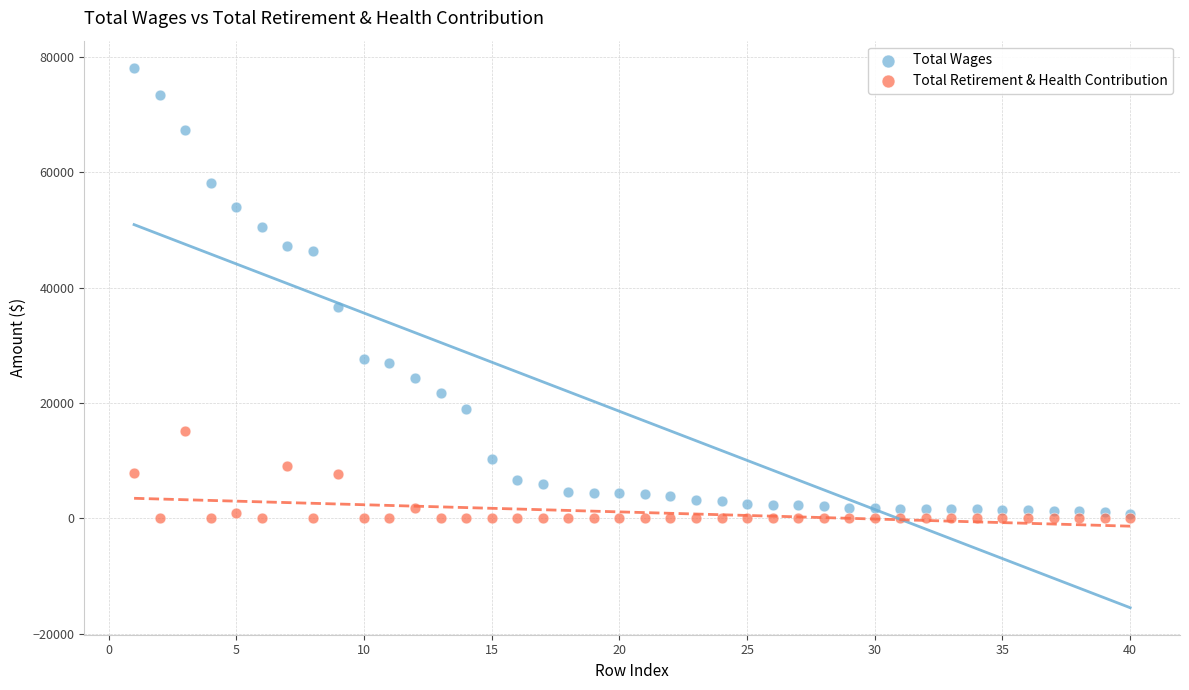

What are all the series names shown in the legend?

Total Wages, Total Retirement & Health Contribution